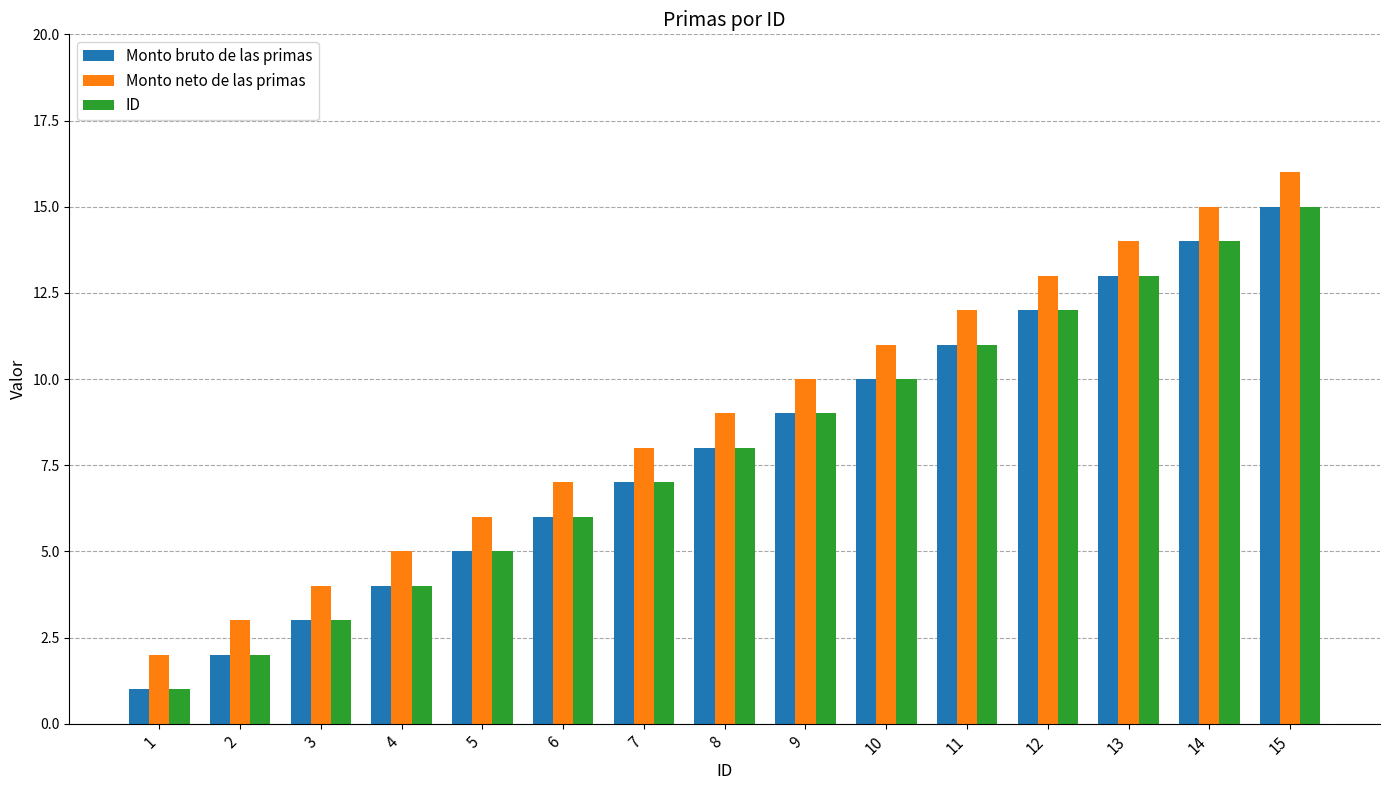

What are all the series names shown in the legend?

Monto bruto de las primas, Monto neto de las primas, ID